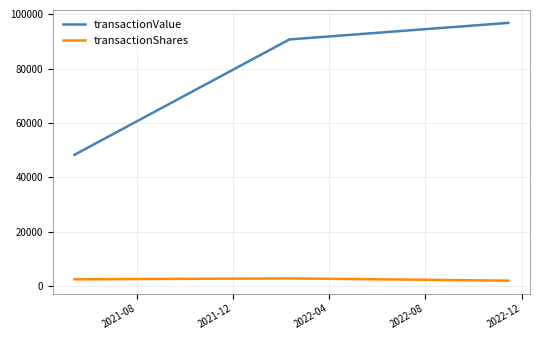

Which series has the largest total across all categories?

transactionValue